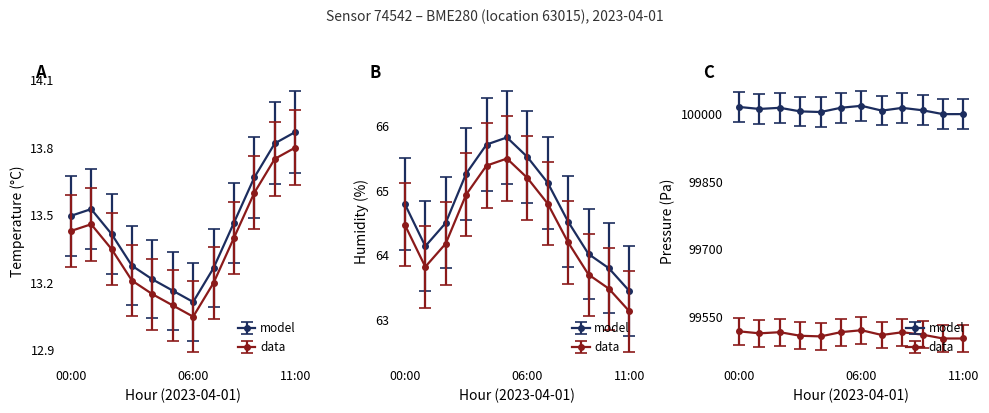

What is the highest value of the temperature series?

13.9